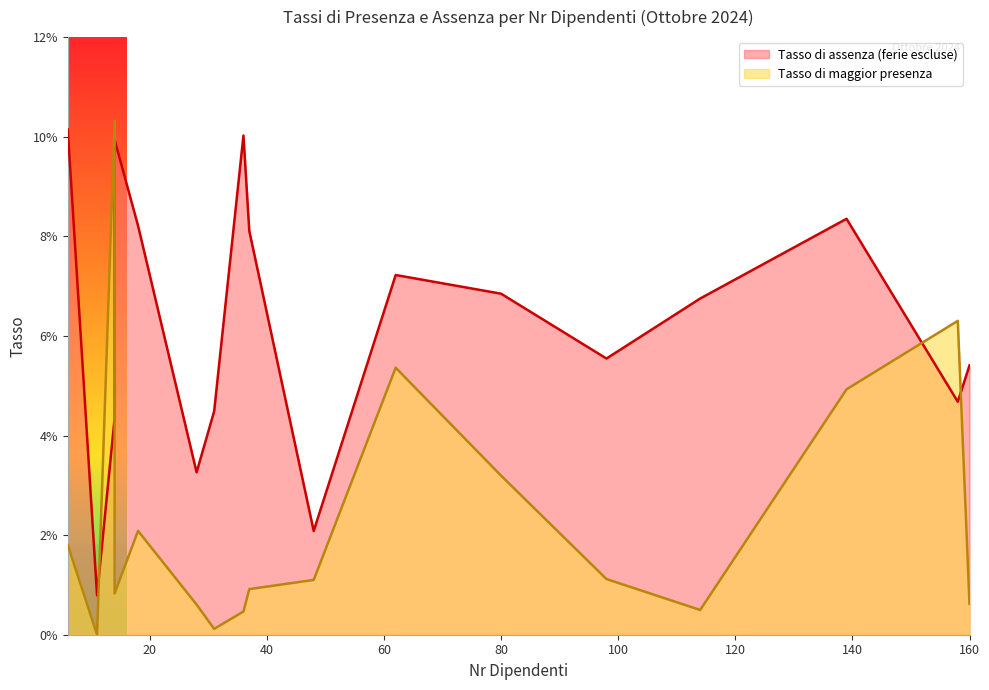

True or false: Tasso di maggior presenza has more than 2 points higher than both neighbors.

True